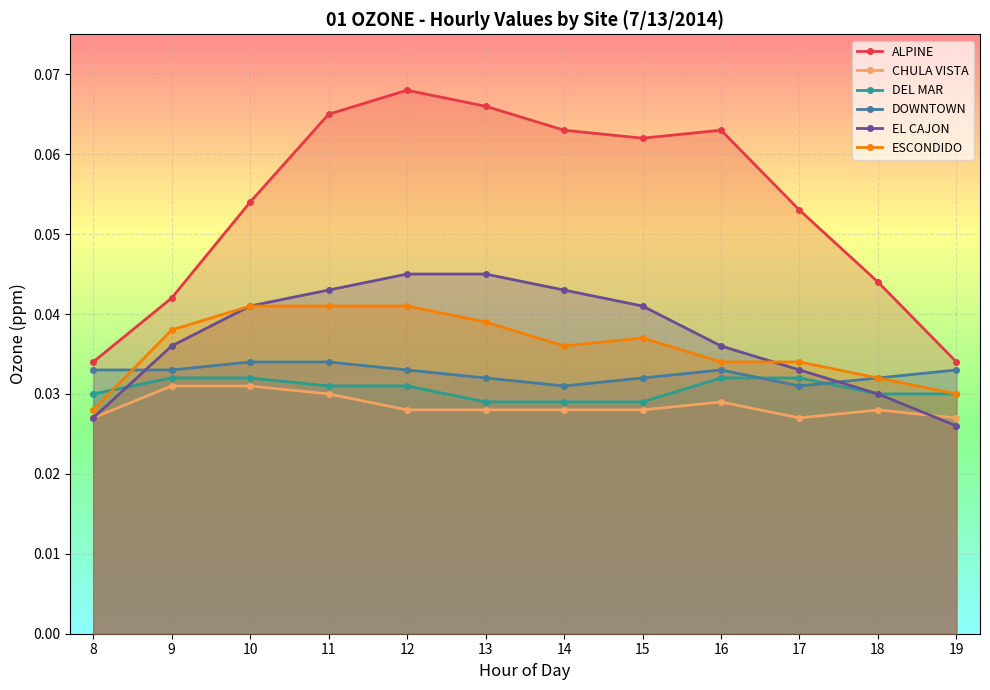

How many lines are shown in the chart?

6